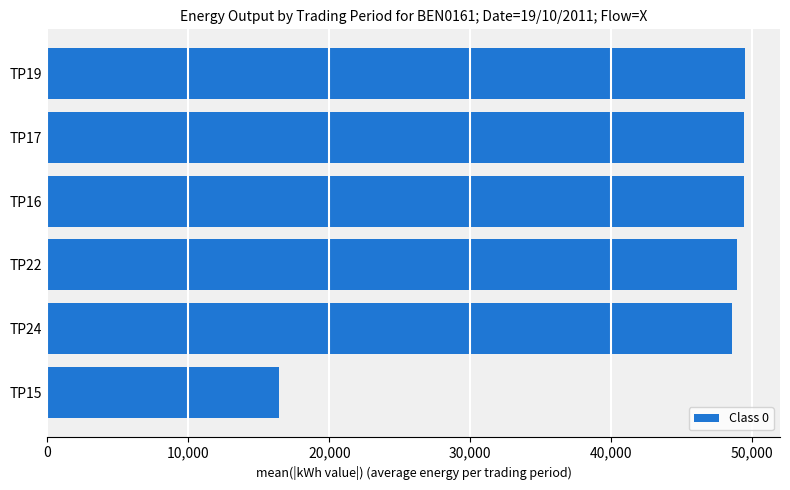

How many values are below 49400?

3